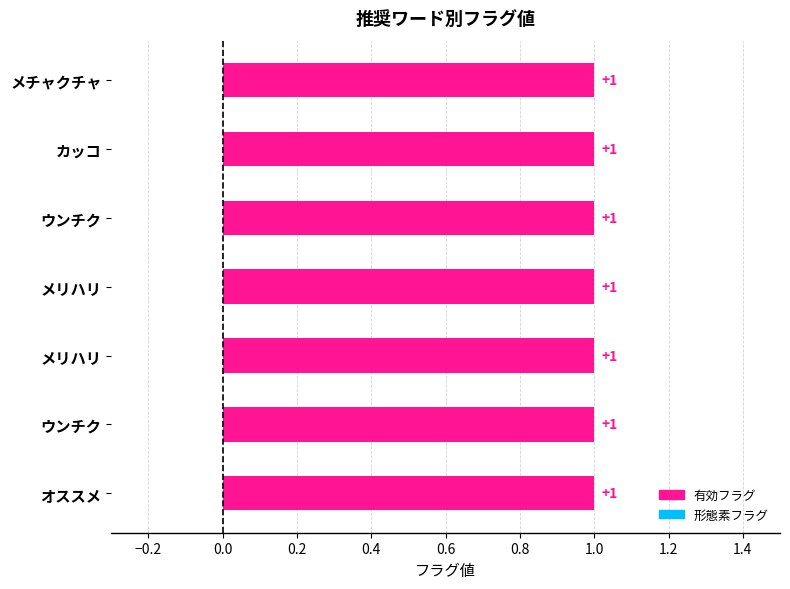

List the labels in order of 形態素フラグ value, smallest first.

オススメ, ウンチク, メリハリ, メリハリ, ウンチク, カッコ, メチャクチャ